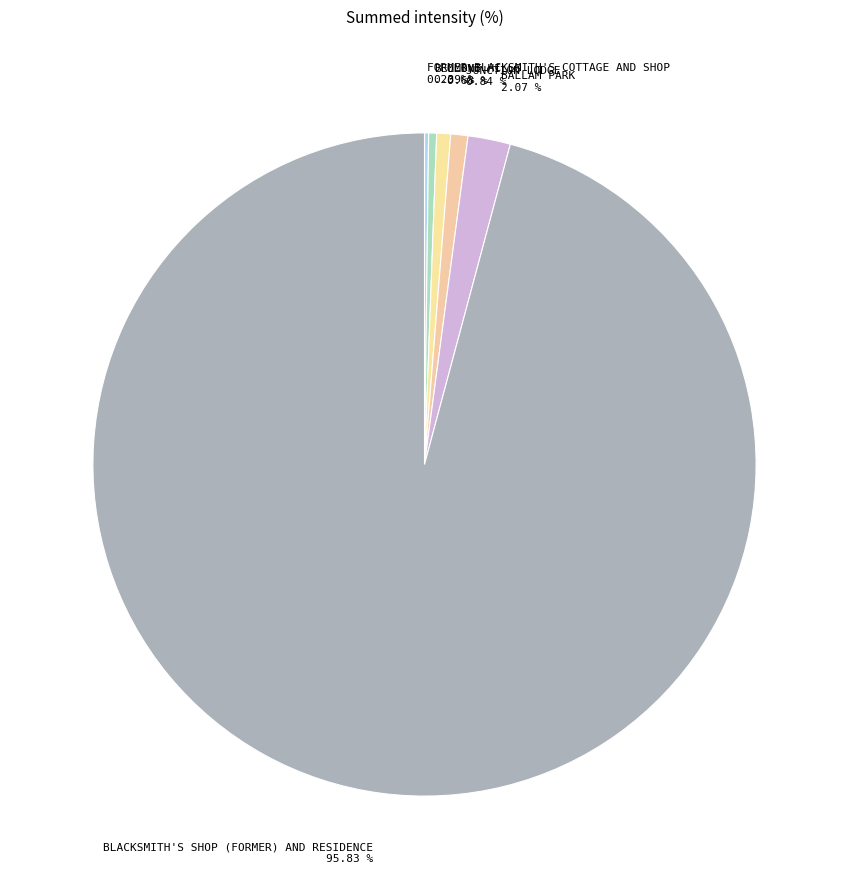

Which has a higher value, OLIVE HILLS or BLACKSMITH'S SHOP (FORMER) AND RESIDENCE?

BLACKSMITH'S SHOP (FORMER) AND RESIDENCE